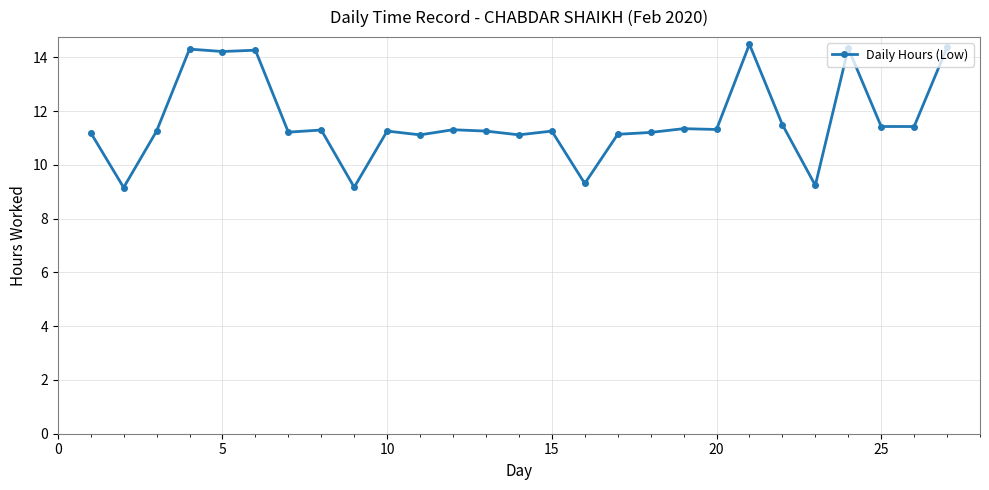

True or false: the data has more than 2 interior local peaks.

True